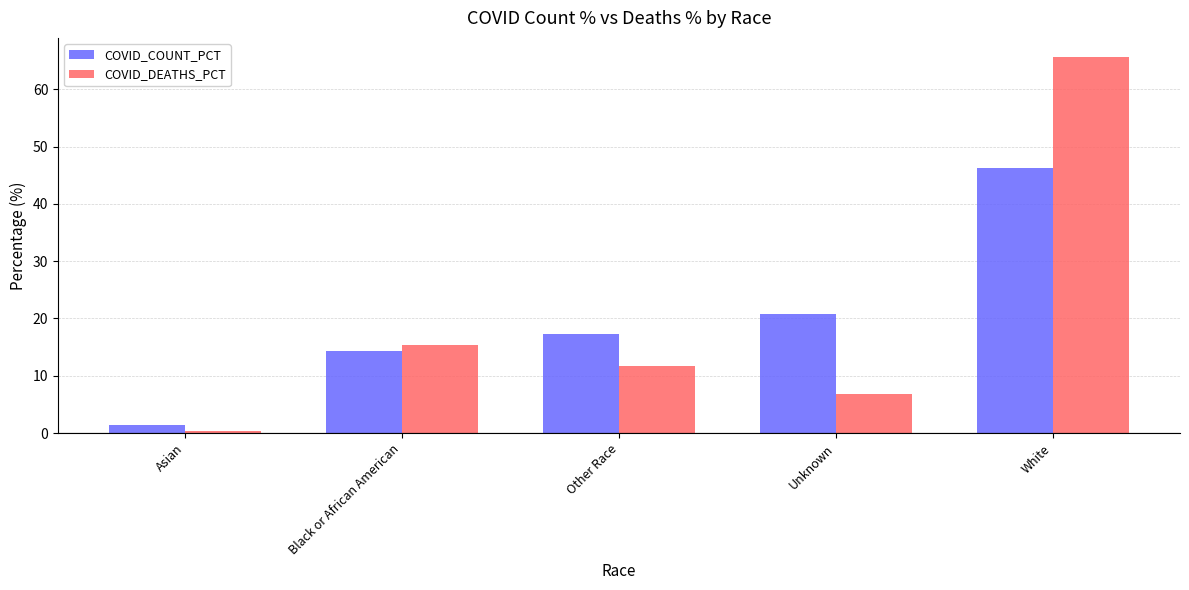

Does the chart contain stacked bars?

No